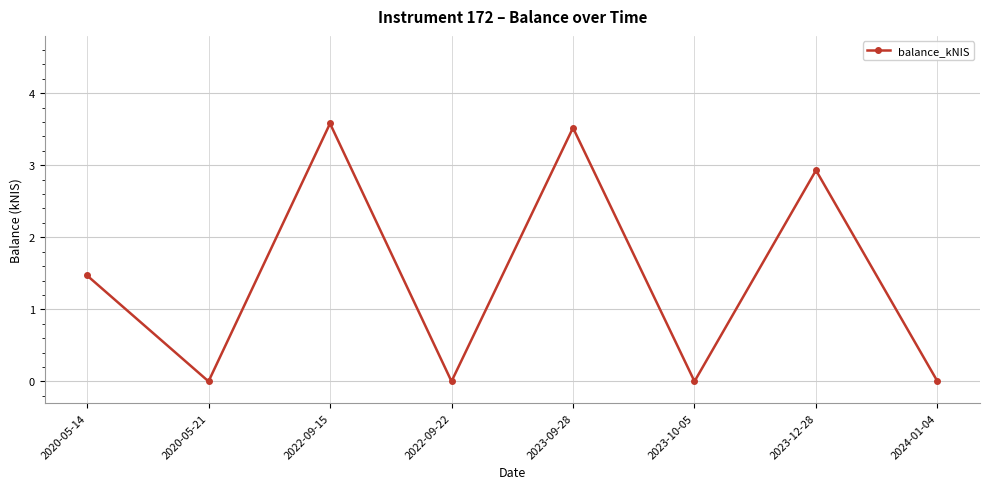

Count the number of values greater than 1.

4